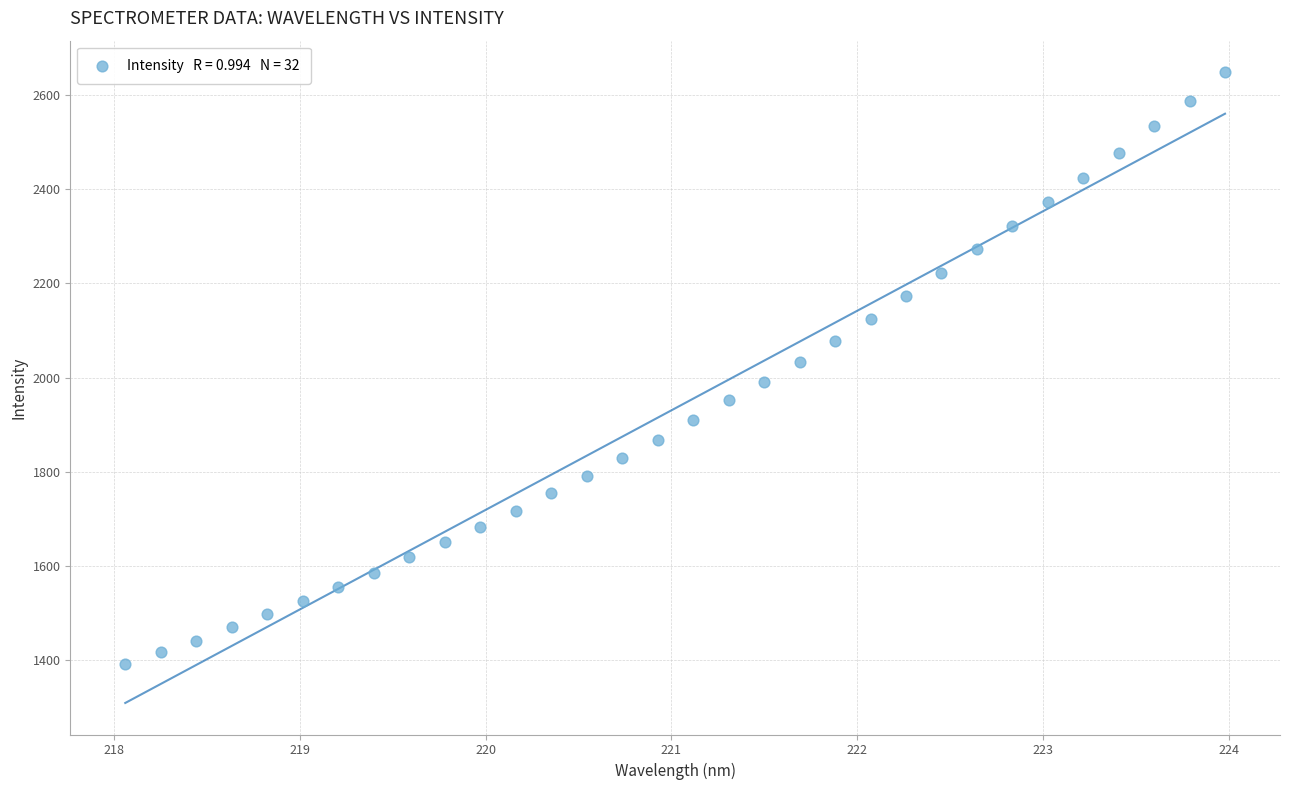

What is the range of Y values (max minus min)?

1258.2